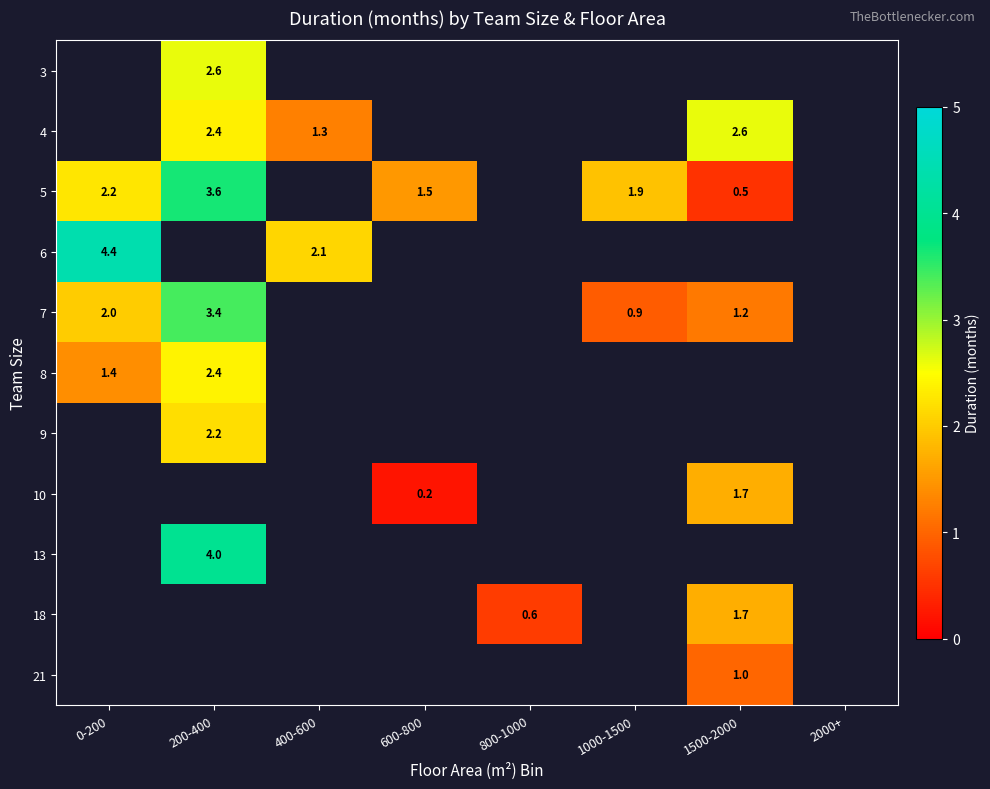

Is it true that 7 equals 1.2 at 1500-2000?

True